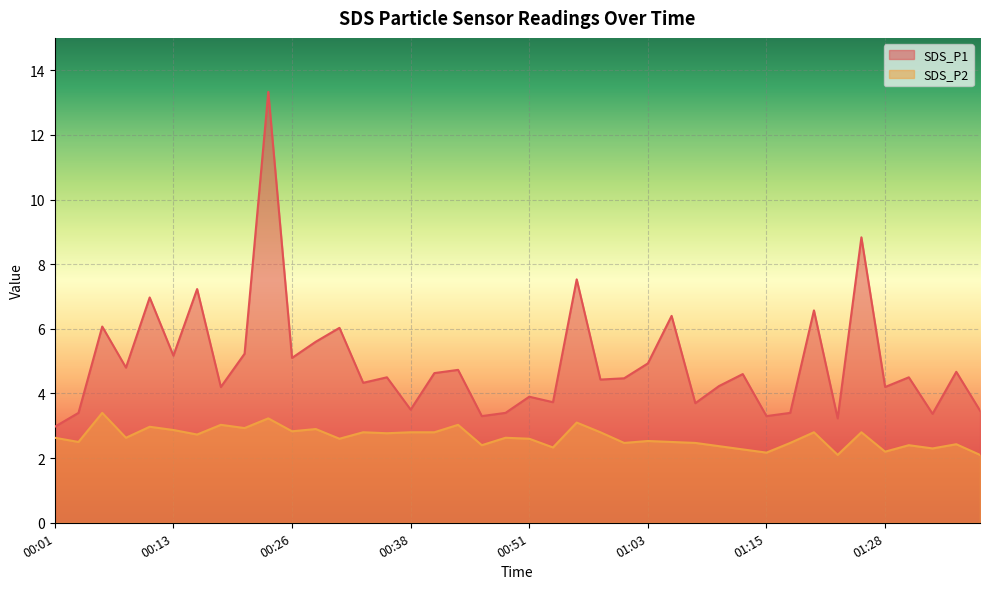

True or false: SDS_P2 has a value of 2.6 at 00:48.

True